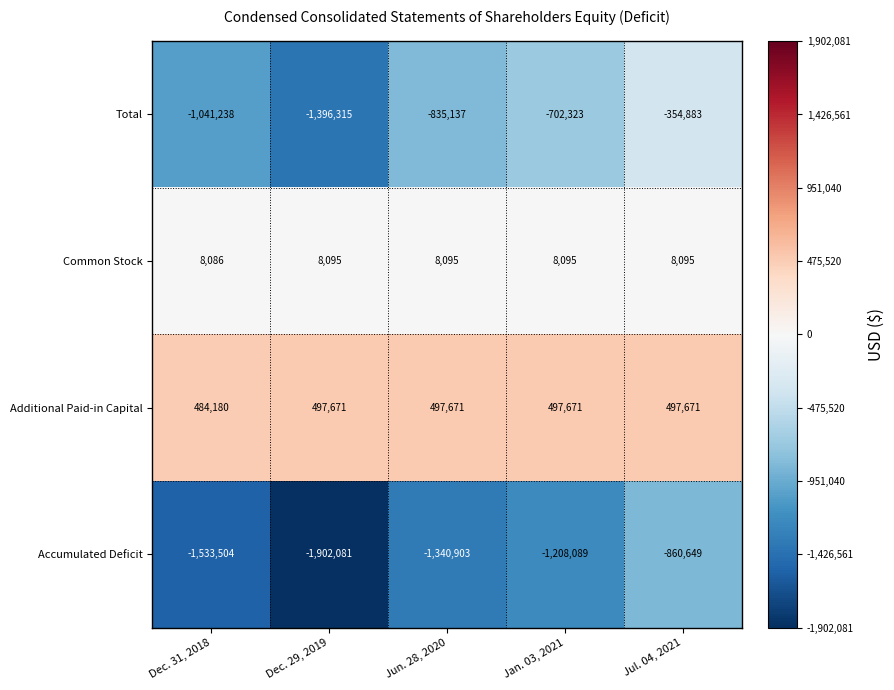

Reading right to left, extract all data points from this chart.

Total: Jul. 04, 2021=-354883	Jan. 03, 2021=-702323	Jun. 28, 2020=-835137	Dec. 29, 2019=-1396315	Dec. 31, 2018=-1041238
Common Stock: Jul. 04, 2021=8095	Jan. 03, 2021=8095	Jun. 28, 2020=8095	Dec. 29, 2019=8095	Dec. 31, 2018=8086
Additional Paid-in Capital: Jul. 04, 2021=497671	Jan. 03, 2021=497671	Jun. 28, 2020=497671	Dec. 29, 2019=497671	Dec. 31, 2018=484180
Accumulated Deficit: Jul. 04, 2021=-860649	Jan. 03, 2021=-1208089	Jun. 28, 2020=-1340903	Dec. 29, 2019=-1902081	Dec. 31, 2018=-1533504